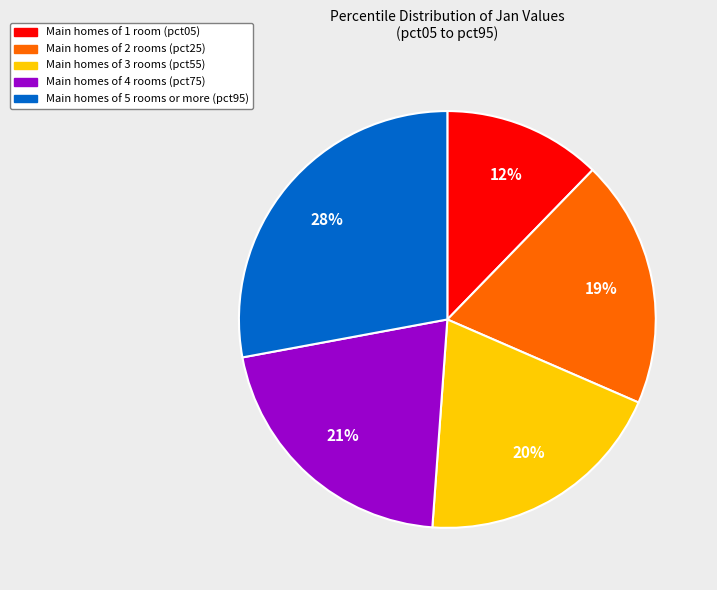

To the nearest percent, what is the average slice percentage?

20%